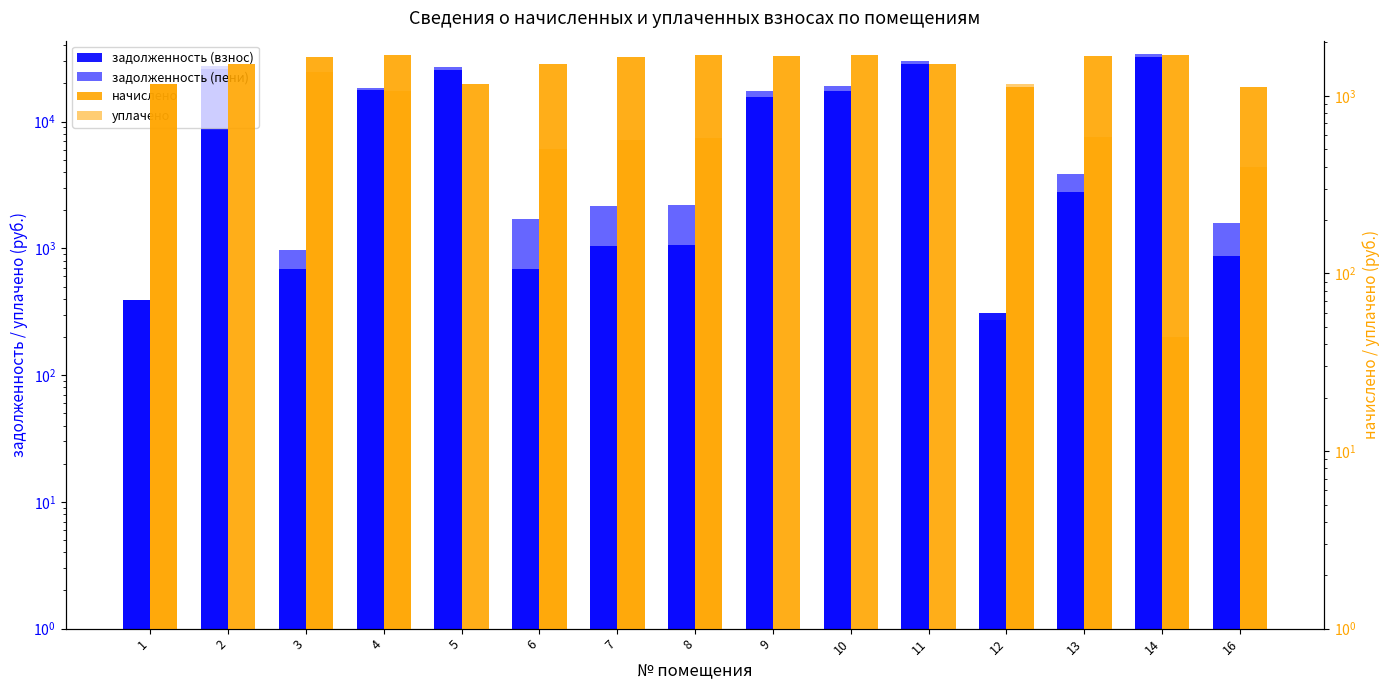

List the labels in order of начислено value, smallest first.

12, 16, 1, 5, 2, 6, 11, 3, 7, 9, 13, 4, 8, 10, 14